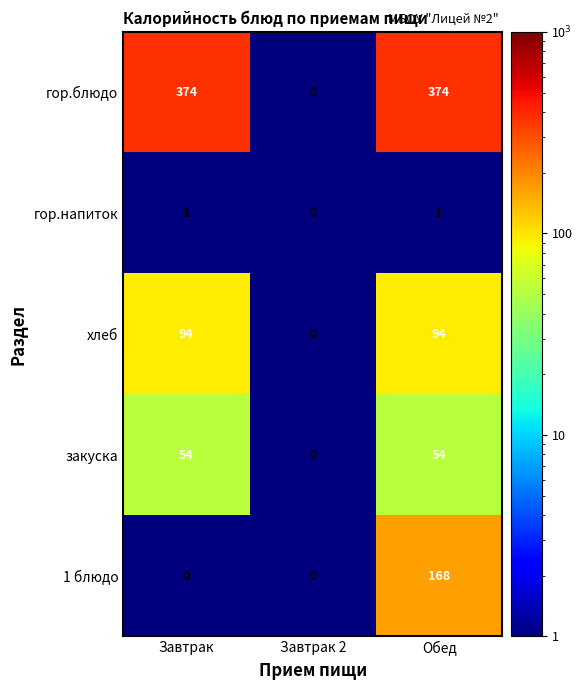

At which label is гор.напиток closest to 0?

Завтрак 2